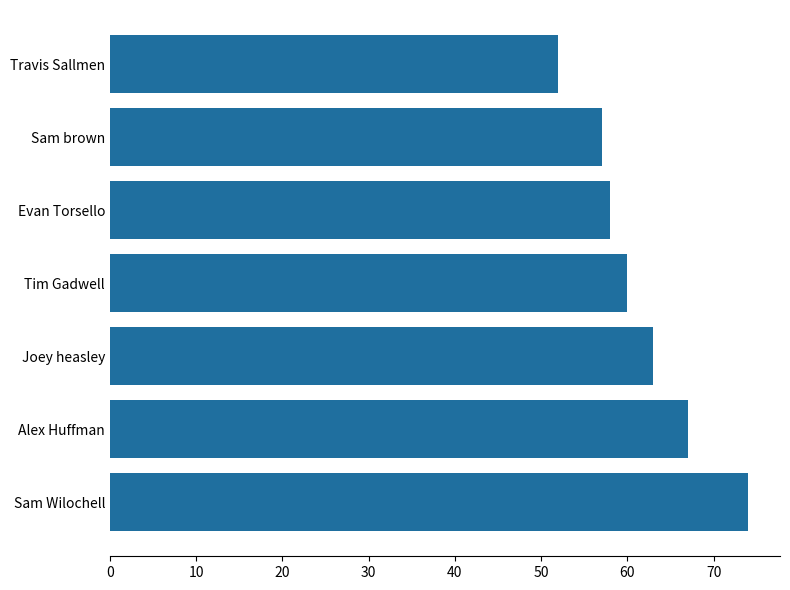

Reading bottom to top, list all the values displayed in this chart.

Sam Wilochell=74	Alex Huffman=67	Joey heasley=63	Tim Gadwell=60	Evan Torsello=58	Sam brown=57	Travis Sallmen=52